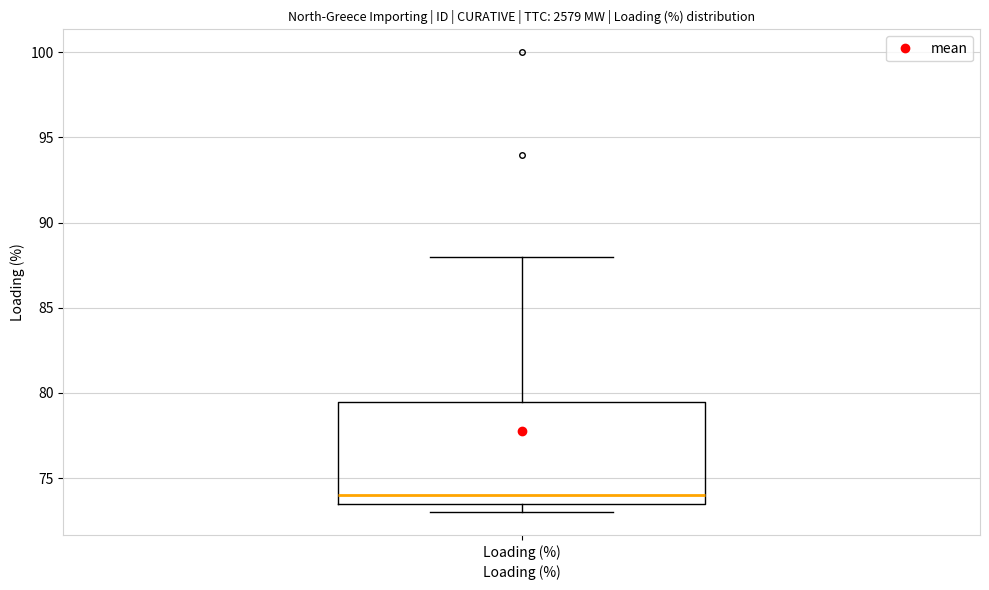

Read this box plot against the y-axis: the position of the median line, the range covered by the box, and the ends of both whiskers. The values are not printed on the chart, so give them approximately, as read against the axis.

median 74.0, box 73.5 to 79.5, whiskers 73.0 to 88.0